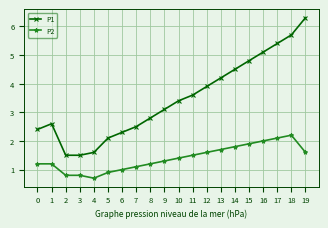

Reading left to right, extract all data points from this chart.

P1: 2.4	2.6	1.5	1.5	1.6	2.1	2.3	2.5	2.8	3.1	3.4	3.6	3.9	4.2	4.5	4.8	5.1	5.4	5.7	6.3
P2: 1.2	1.2	0.8	0.8	0.7	0.9	1.0	1.1	1.2	1.3	1.4	1.5	1.6	1.7	1.8	1.9	2.0	2.1	2.2	1.6